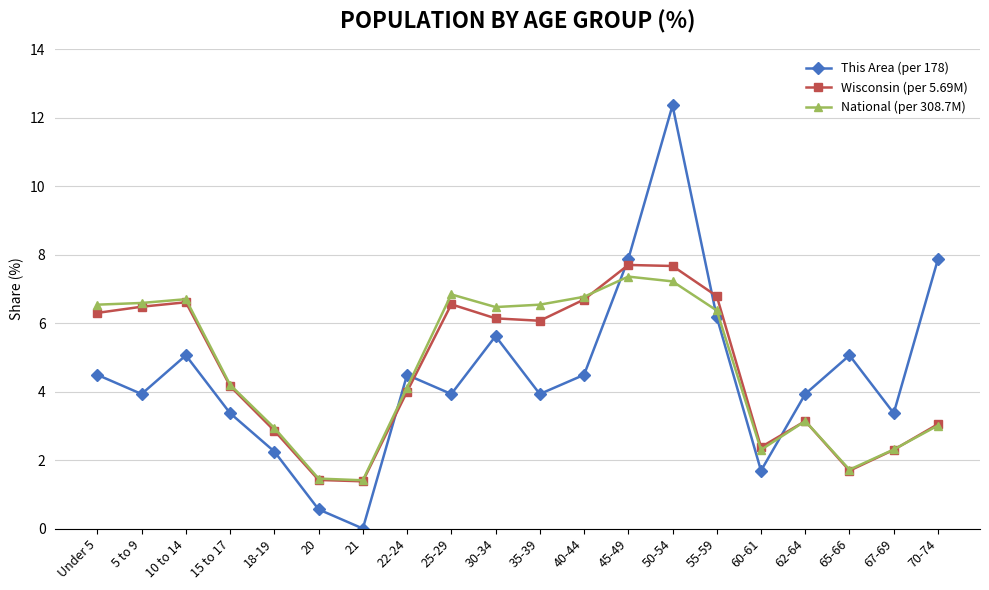

True or false: Wisconsin (per 5.69M) has a value of 3.0 at 67-69.

False